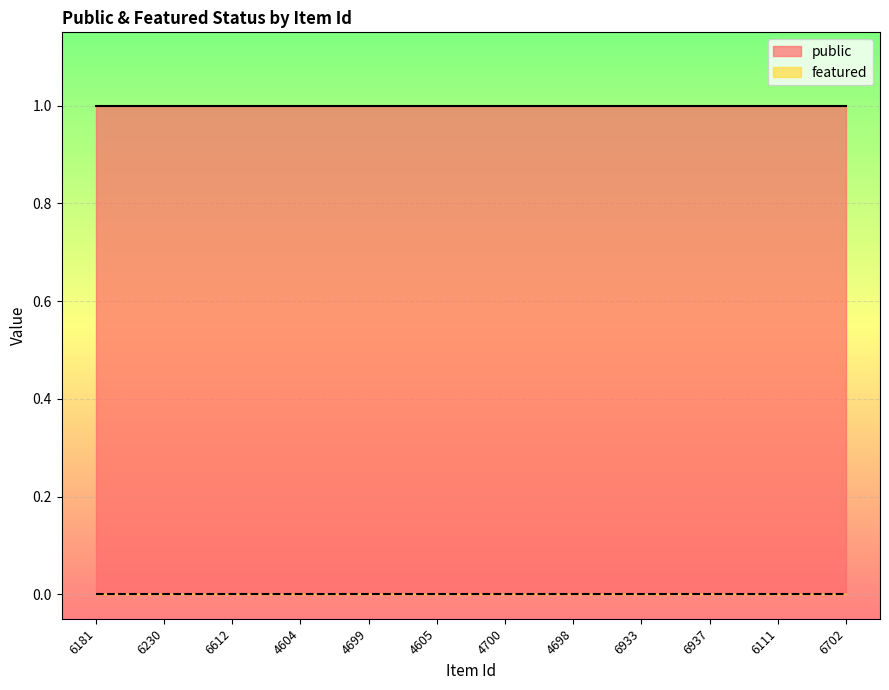

Rank the categories by featured value from lowest to highest.

6181, 6230, 6612, 4604, 4699, 4605, 4700, 4698, 6933, 6937, 6111, 6702